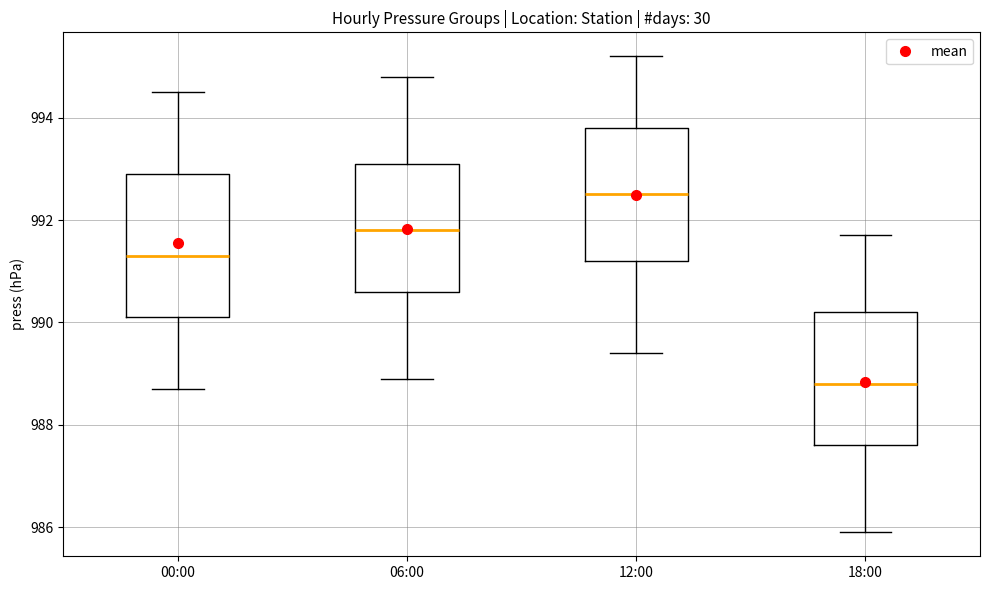

Reading left to right, read every box against the y-axis: the position of its median line, the range the box covers, and the ends of its whiskers. The values are not printed on the chart, so give them approximately, as read against the axis.

00:00: median 991.4, box 990.2 to 993.0, whiskers 988.8 to 994.6
06:00: median 991.8, box 990.6 to 993.2, whiskers 989.0 to 994.8
12:00: median 992.6, box 991.2 to 993.8, whiskers 989.4 to 995.2
18:00: median 988.8, box 987.6 to 990.2, whiskers 986.0 to 991.8